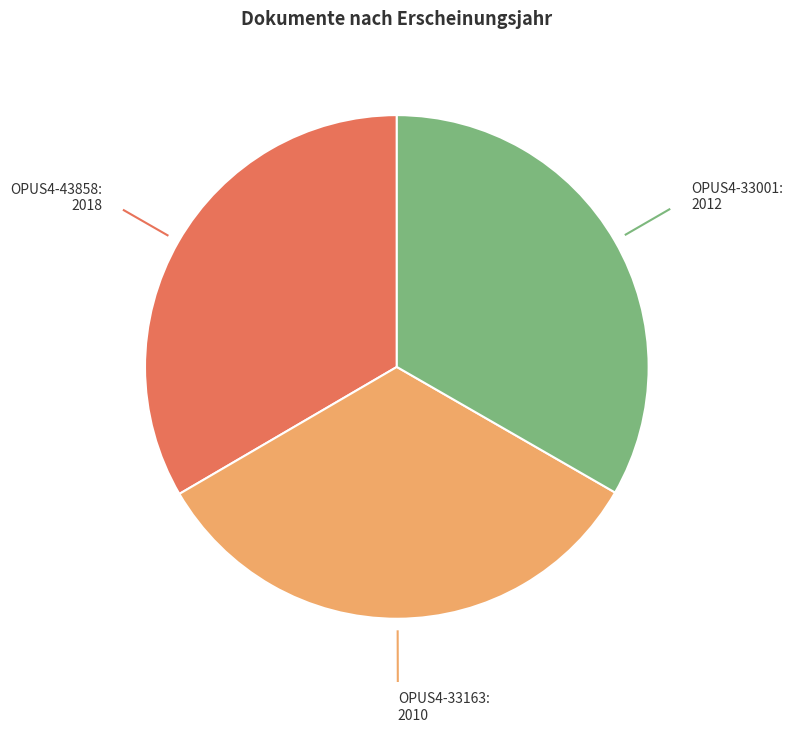

Is there a majority slice in this chart?

No